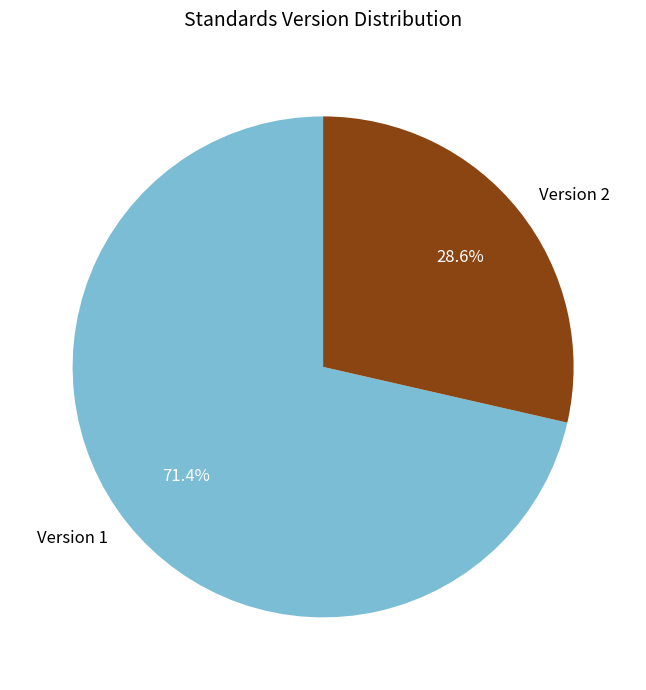

How many slices are in this pie chart?

2